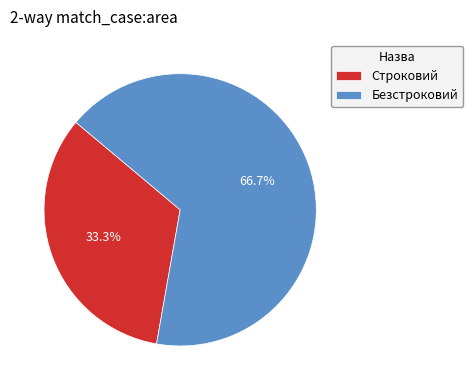

What is the ratio of the value at Строковий to the value at Безстроковий?

0.5